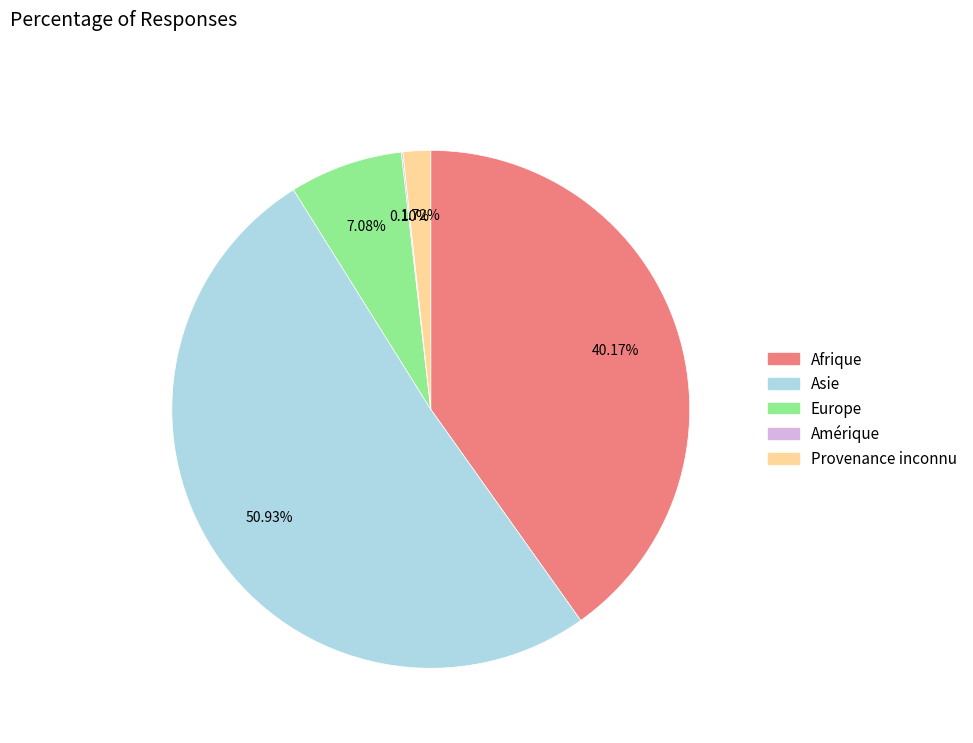

Is the sum of Asie and Provenance inconnu greater than half?

Yes